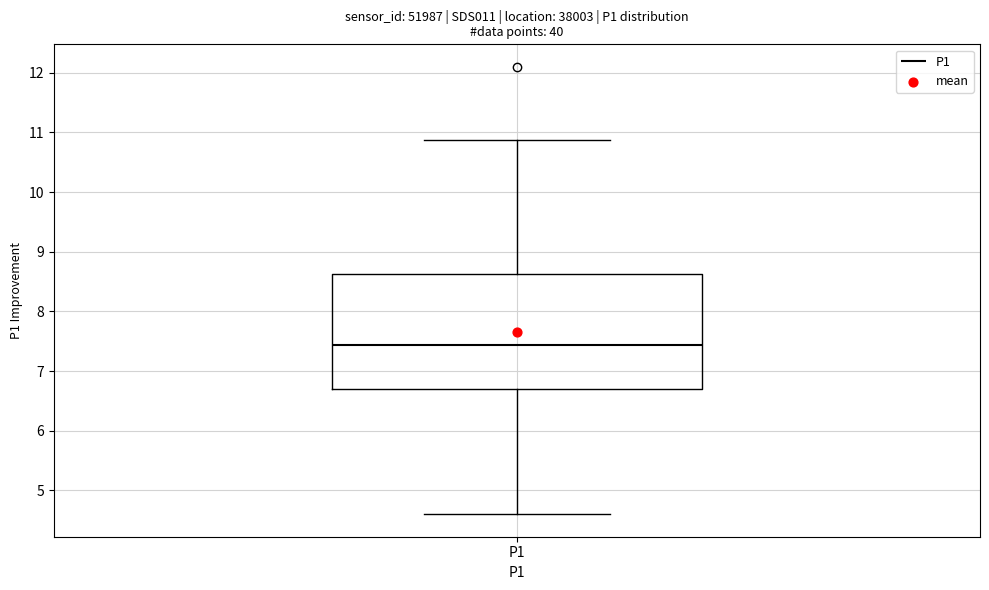

Read this box plot against the y-axis: the position of the median line, the range covered by the box, and the ends of both whiskers. The values are not printed on the chart, so give them approximately, as read against the axis.

median 7.4, box 6.7 to 8.6, whiskers 4.6 to 10.9